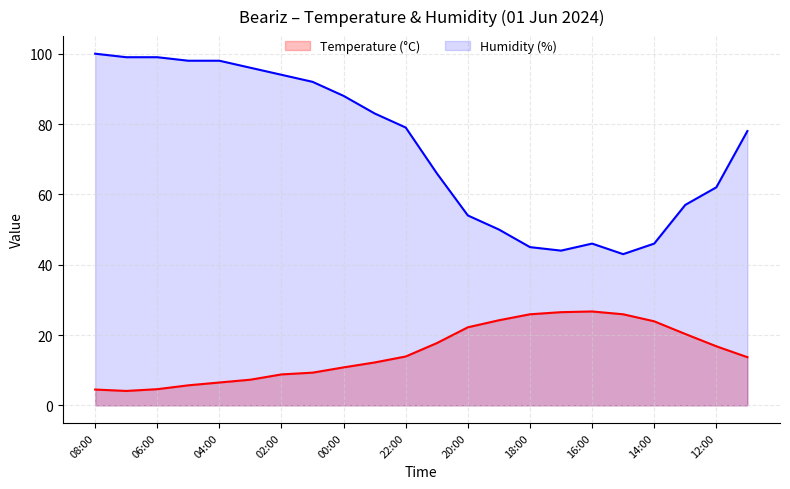

Which category has the lowest value in the Temperature (°C) series?

07:00